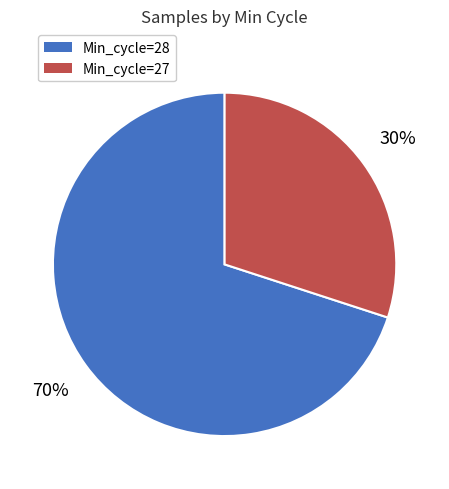

Does any single category account for the majority?

Yes